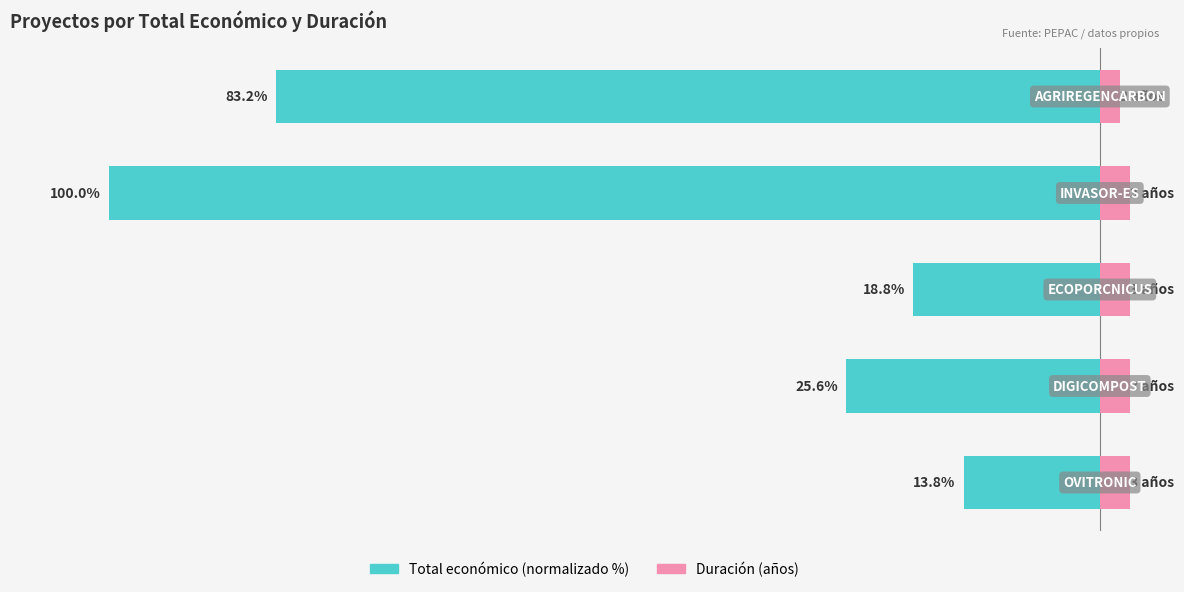

What are all the series names shown in the legend?

Total económico (normalizado %), Duración (años)